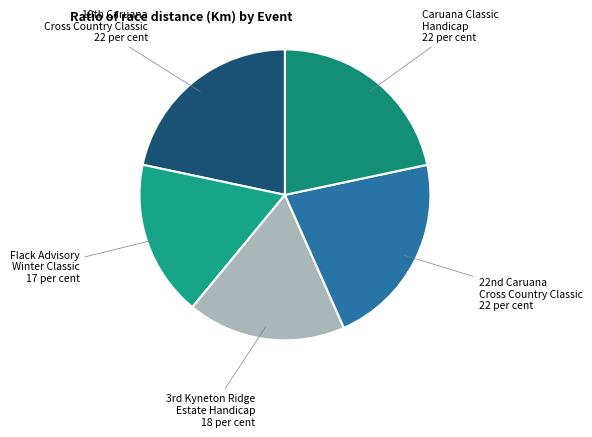

What is the smallest slice in the pie chart?

Flack Advisory Winter Classic